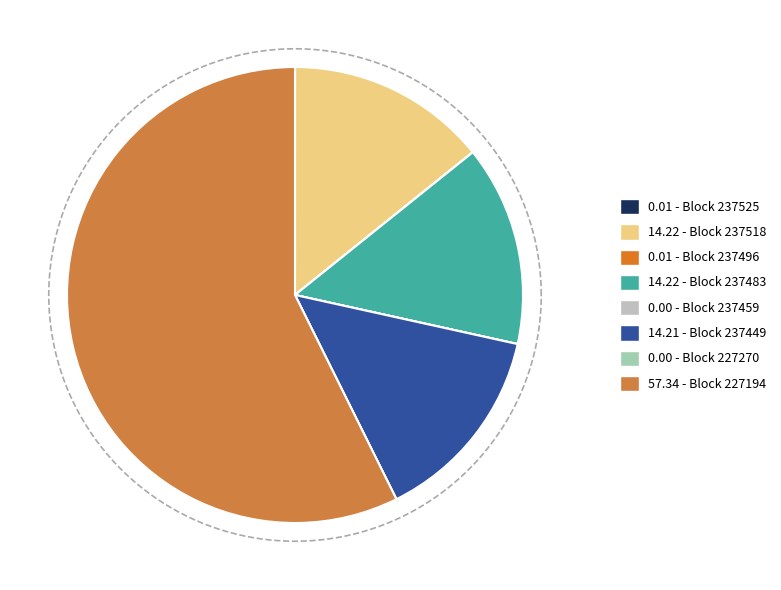

What is the total percentage of 237449 and 227194?

71.5%